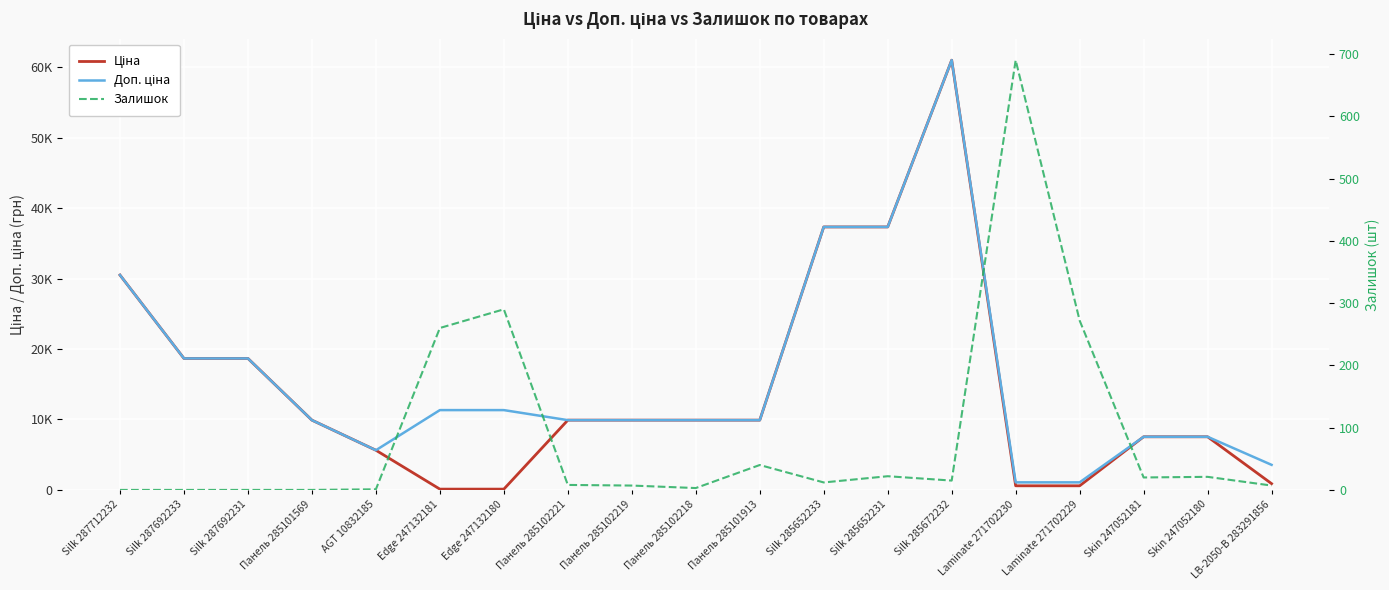

What is the difference between the second highest and second lowest values in the Ціна series?

37229.7